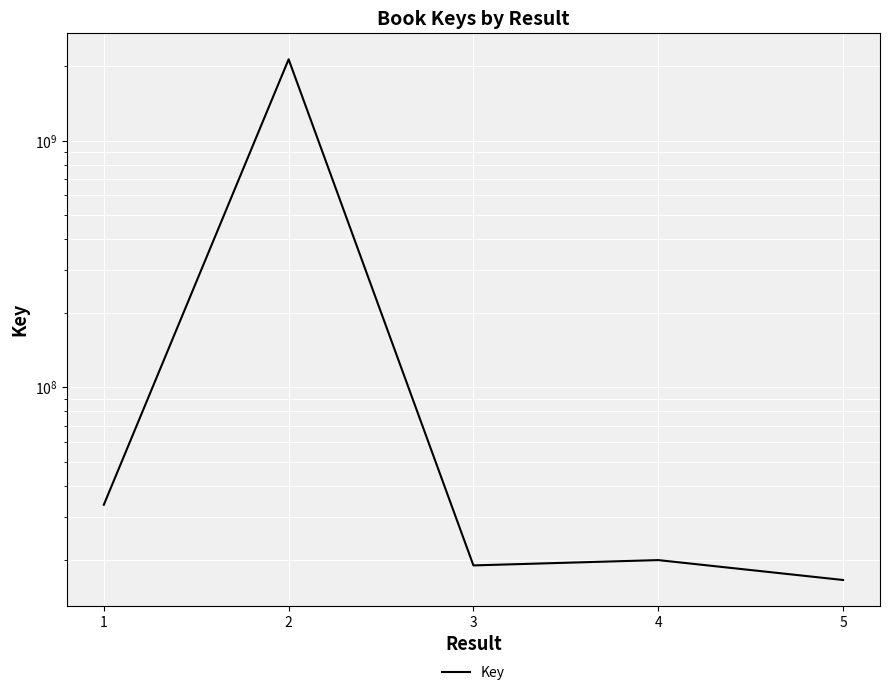

How many data points are less than 19980141?

2